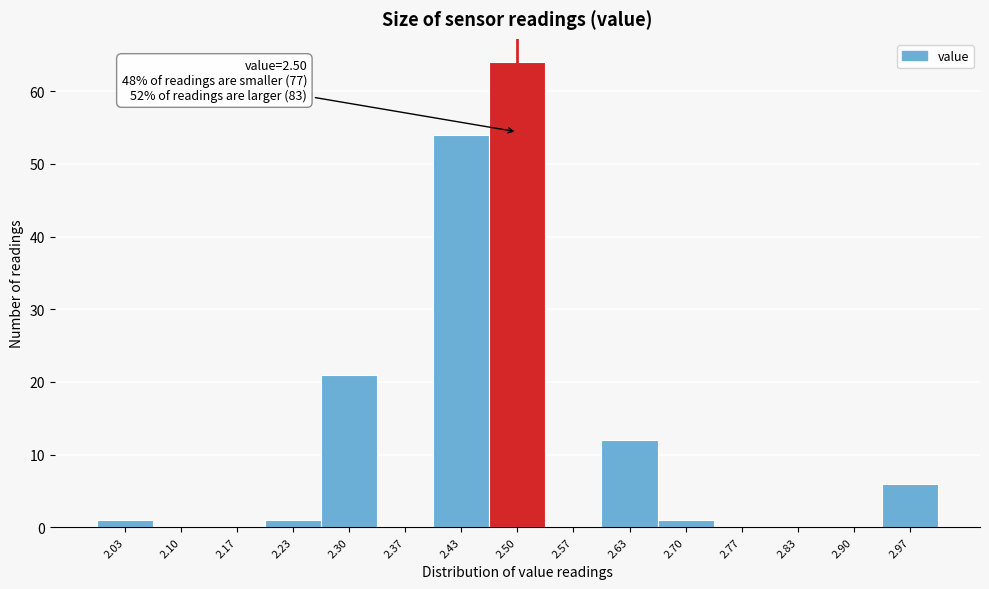

Over which range of the x-axis is the bar tallest?

2.47 to 2.53